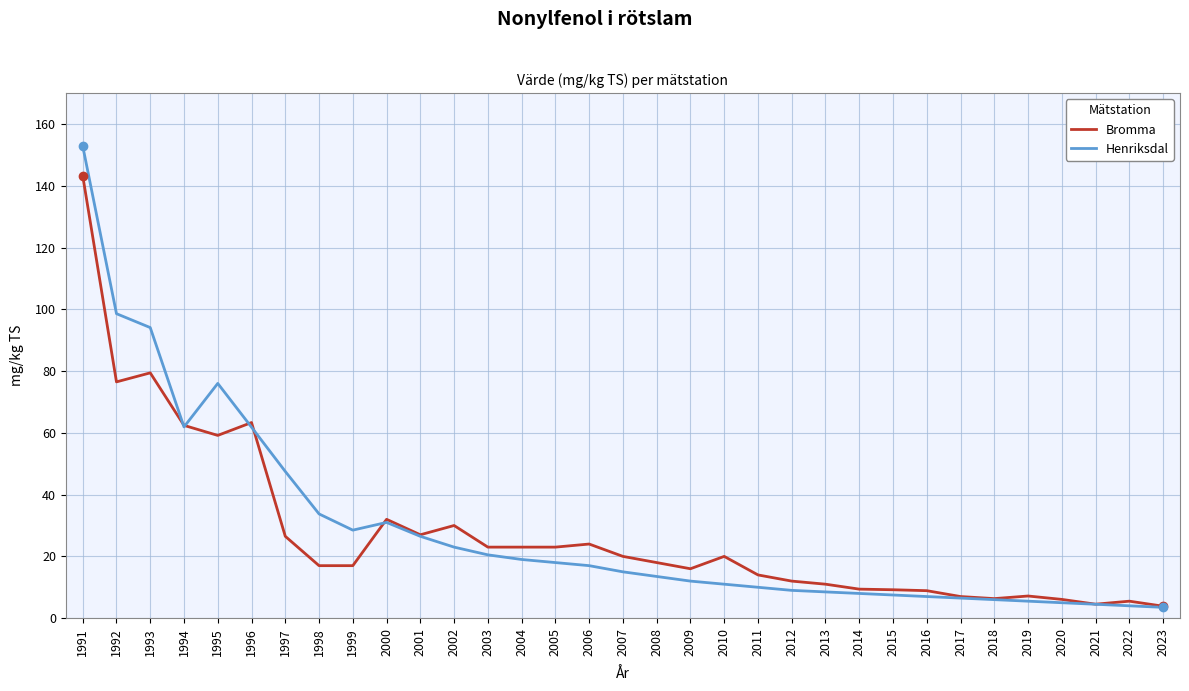

Count the number of data series in this chart.

2